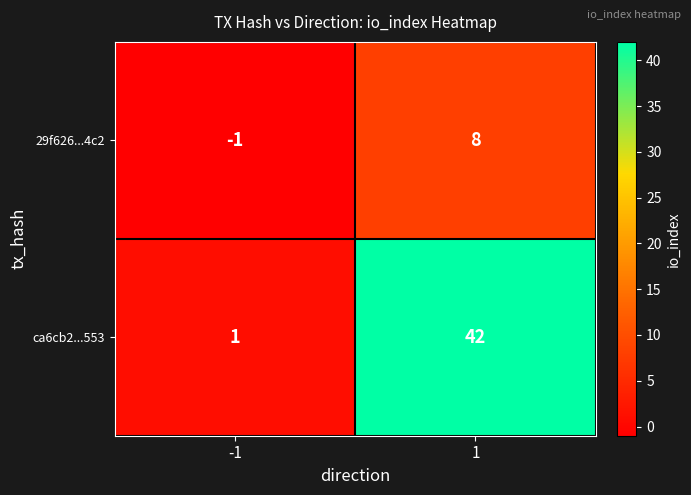

What is the difference between the ca6cb2...553 values at 1 and -1?

41